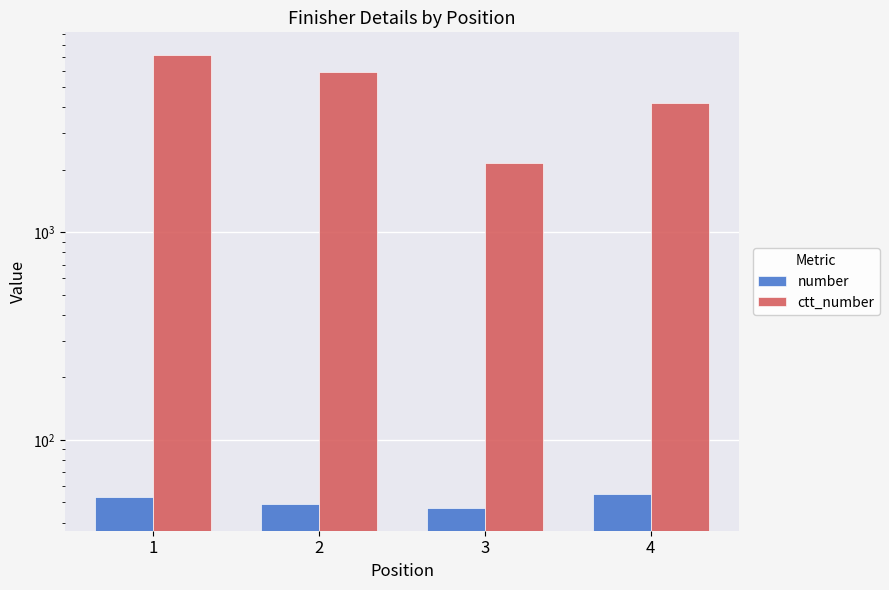

At which label is ctt_number closest to 4660?

4